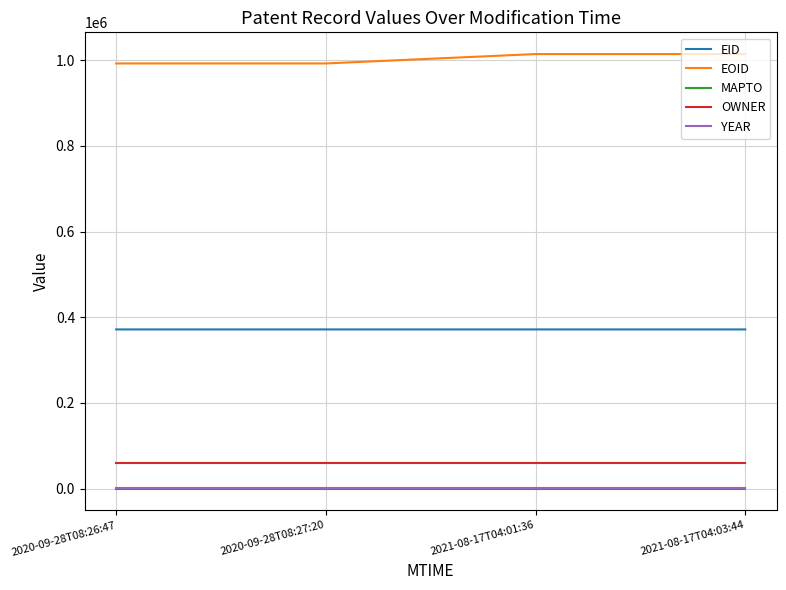

Which series has the largest total across all categories?

EOID